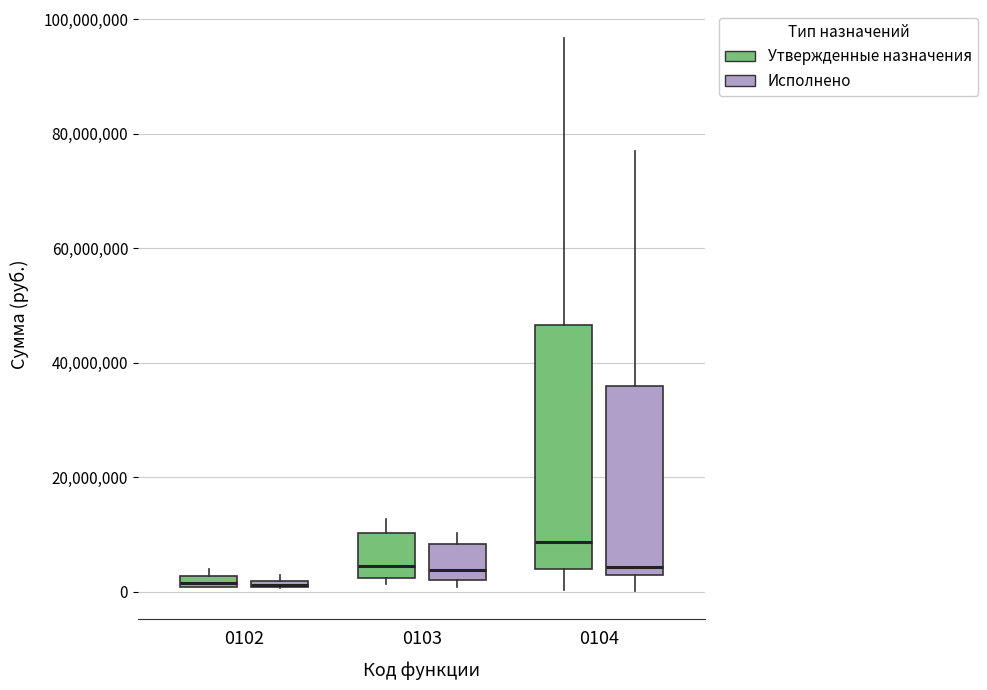

Comparing the boxes themselves (not the whiskers), which one is the tallest?

0104 (Утвержденные назначения)